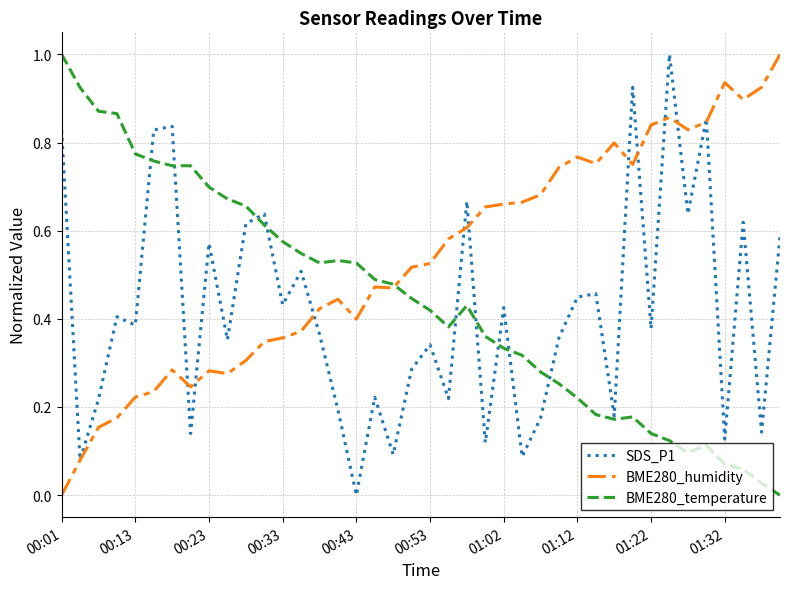

How many lines are shown in the chart?

3